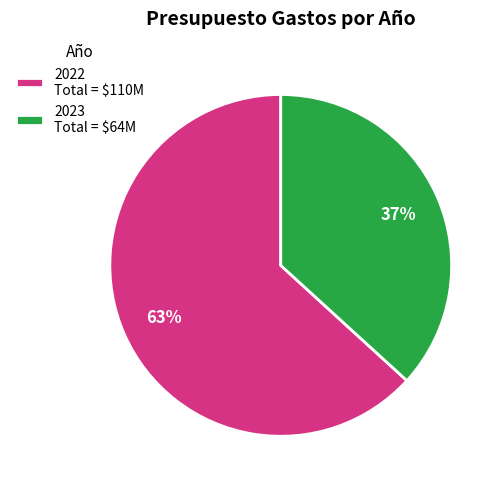

Do 2023 and 2022 together represent more than half of the pie?

Yes